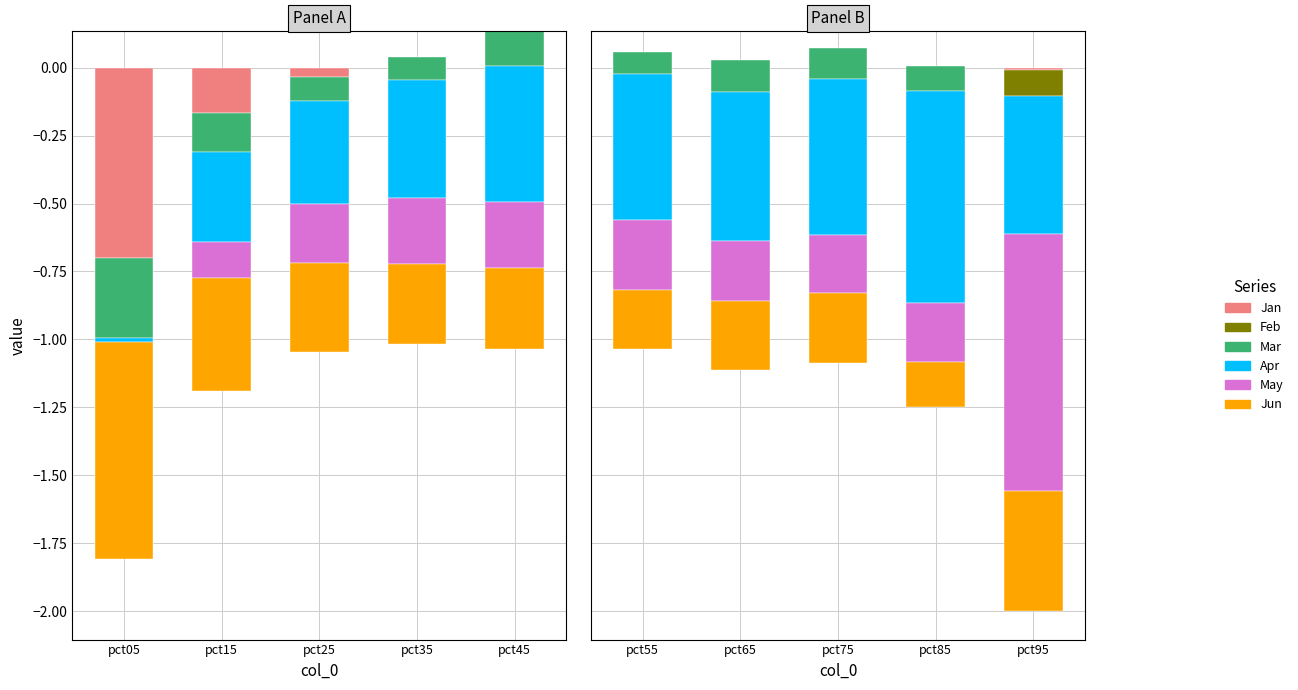

How many data points in Jan are above 0?

2